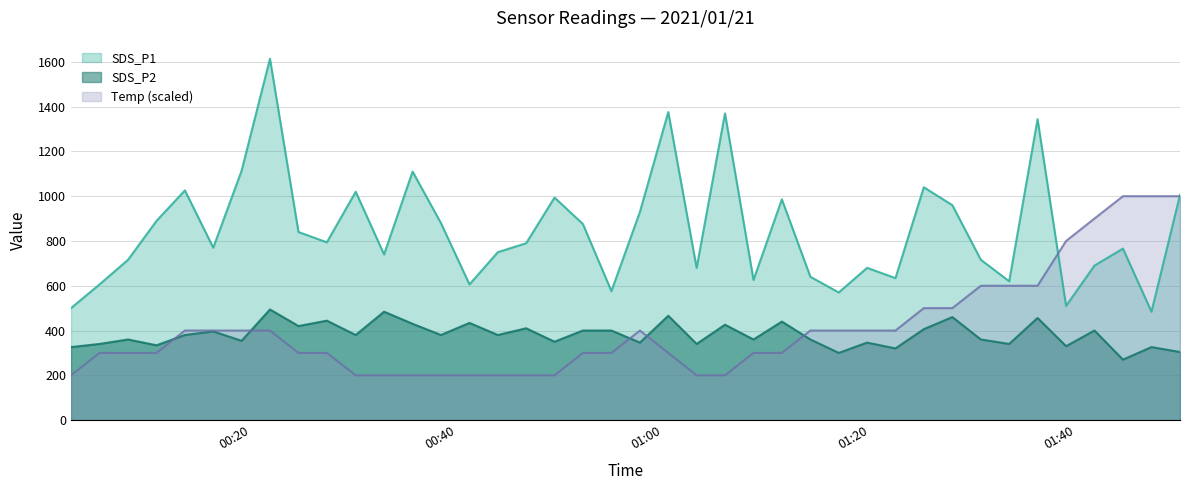

Does the chart display data point markers on the line(s)?

No